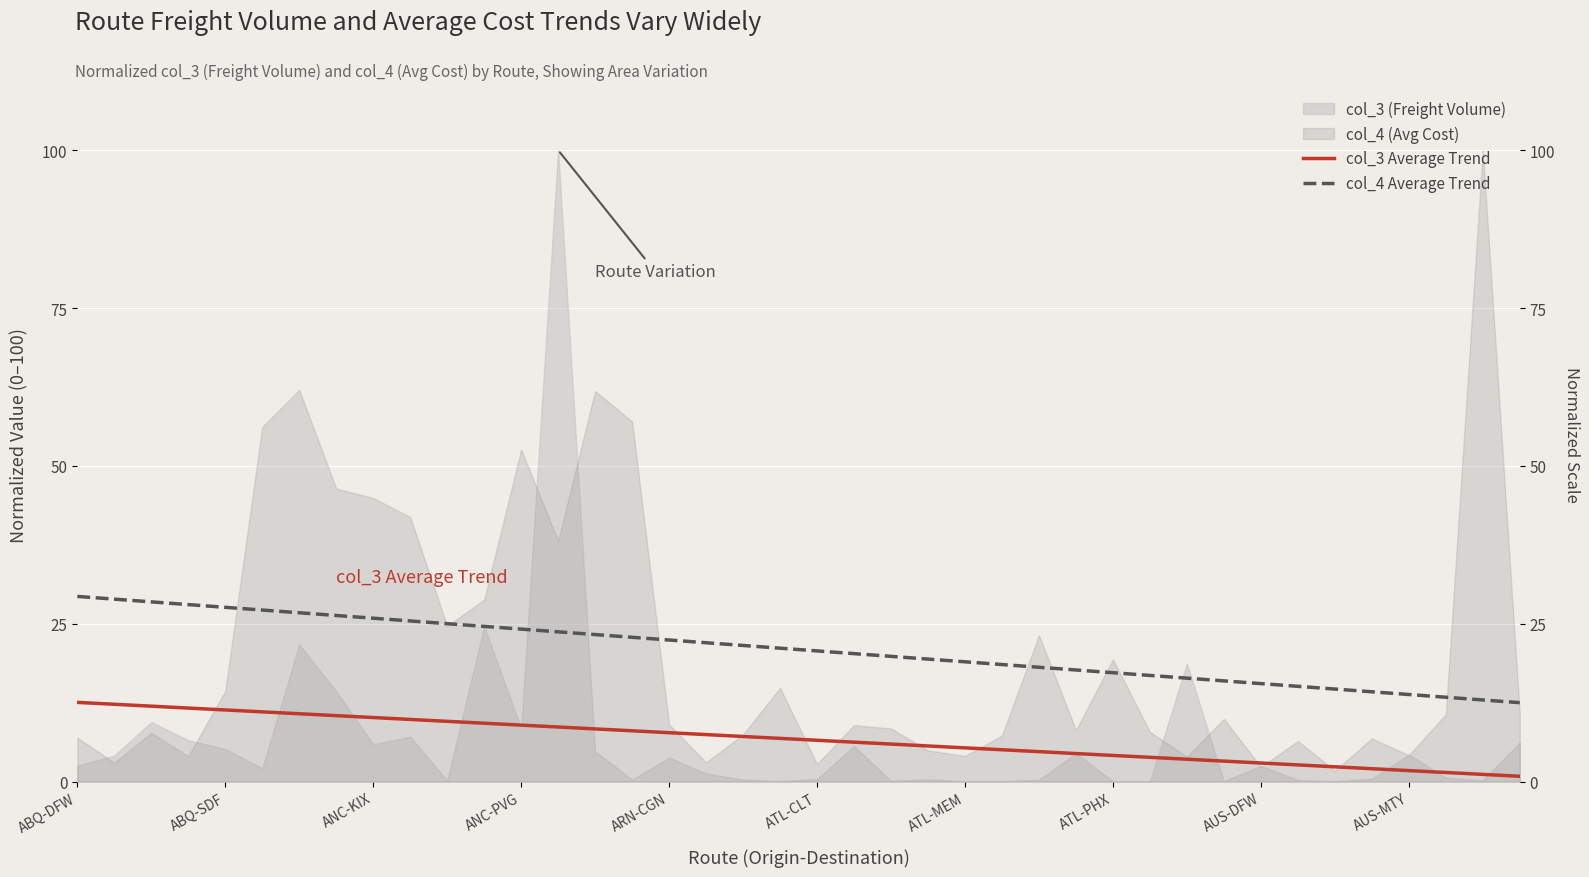

True or false: col_3 Average Trend and col_4 Average Trend cross at least once.

False